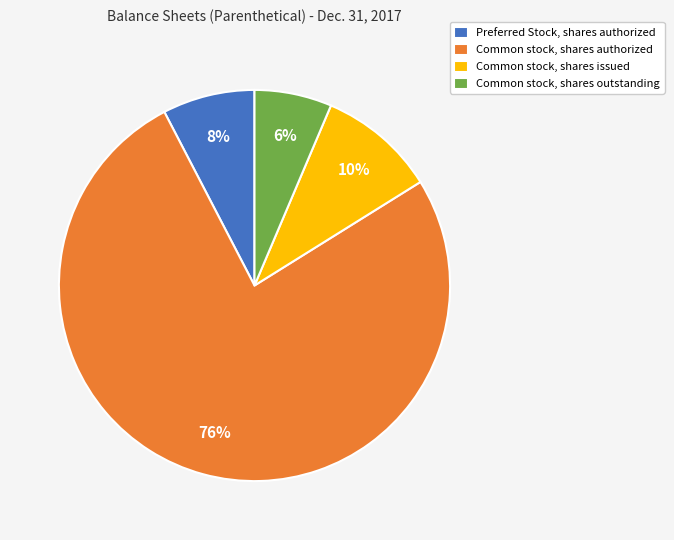

Is it true that Common stock, shares outstanding is 6% of the pie?

True